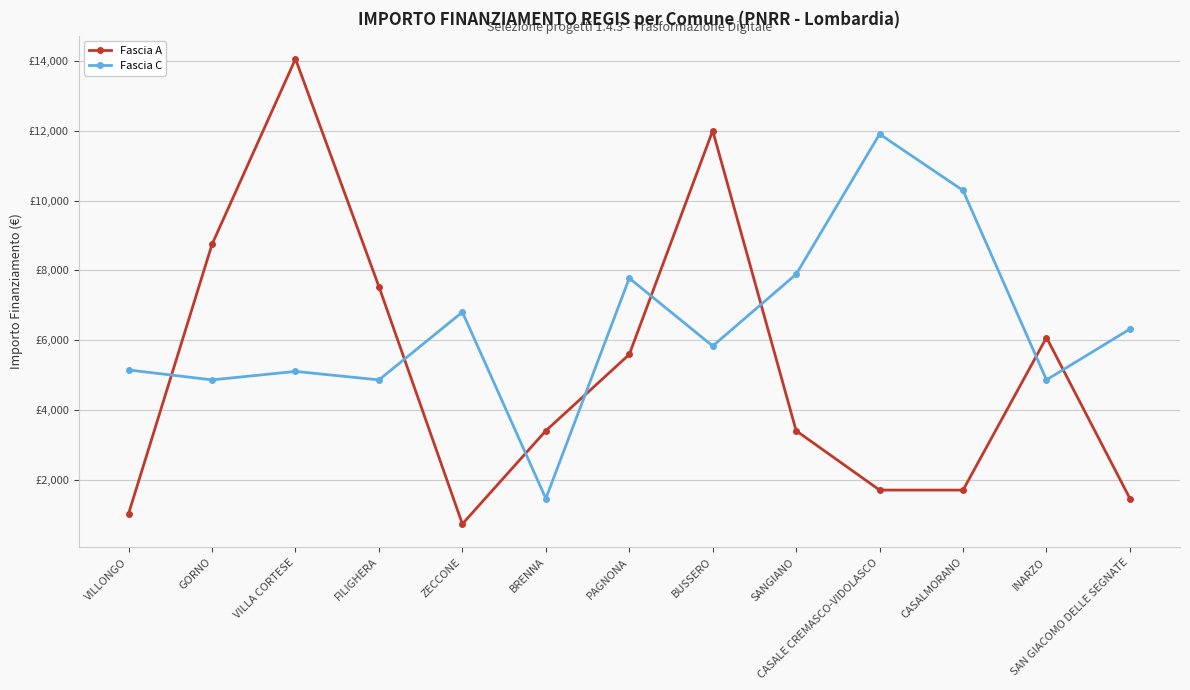

True or false: Fascia C and Fascia A intersect in this chart.

True